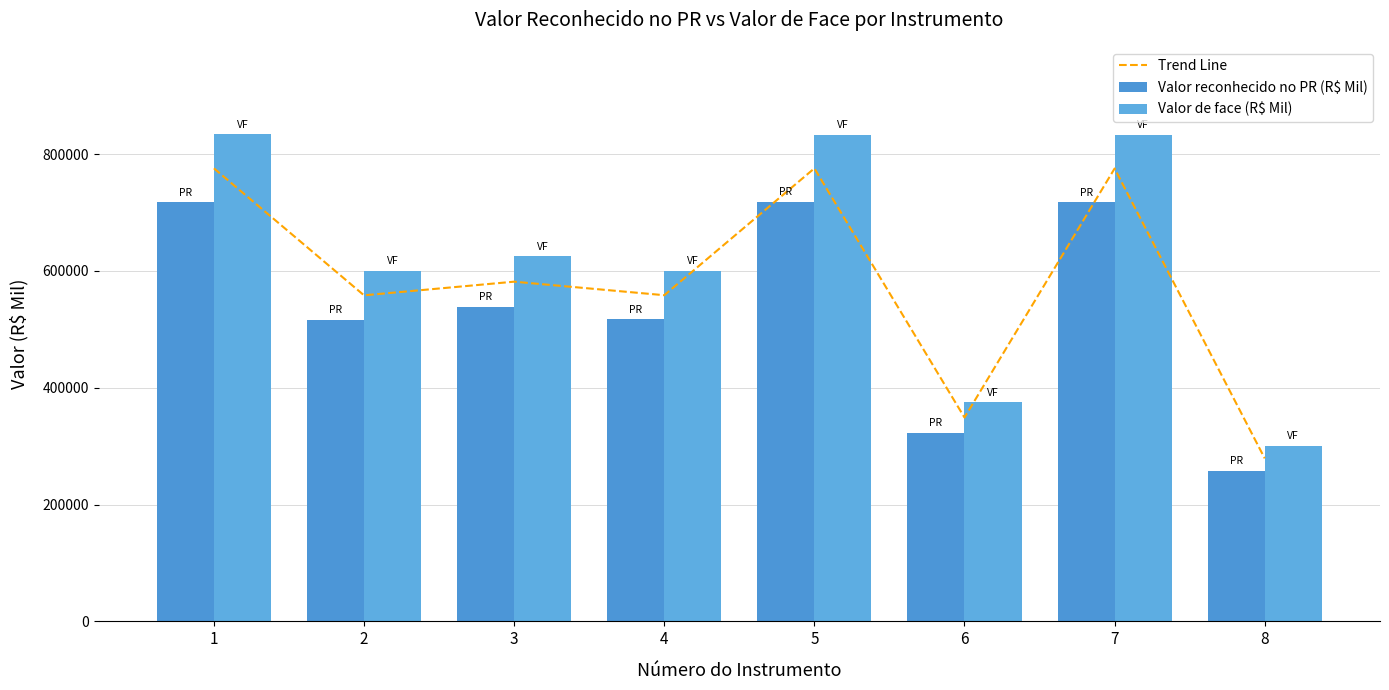

Which series has the widest spread of values?

Valor de face (R$ Mil)